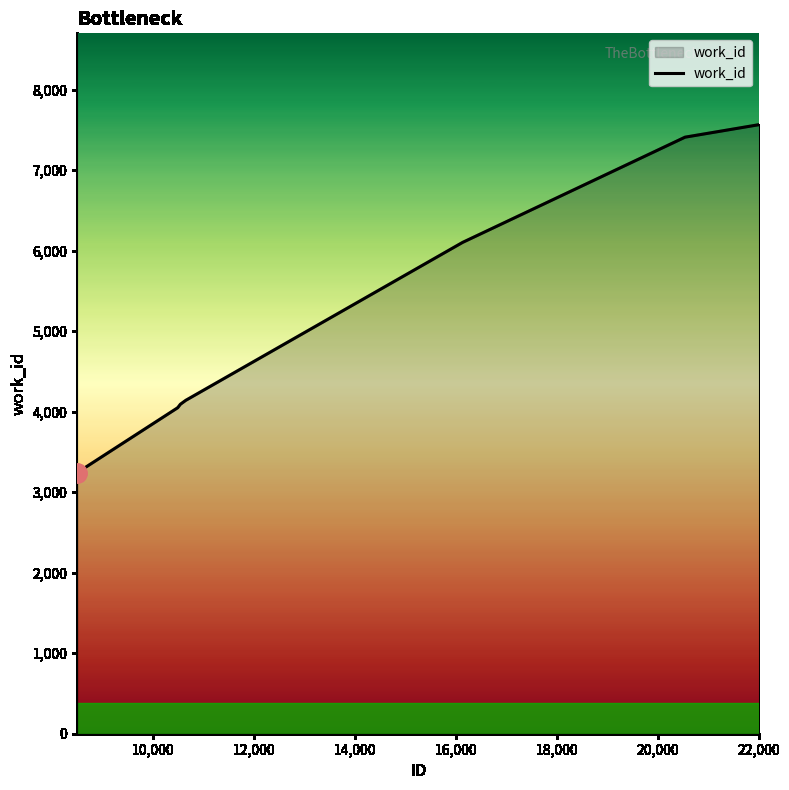

What is the difference between the maximum and minimum values?

4323